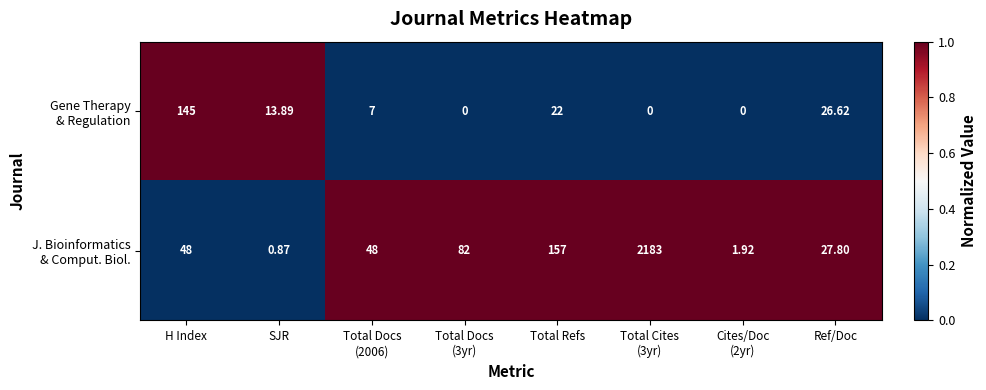

Count the number of categories in the chart.

8